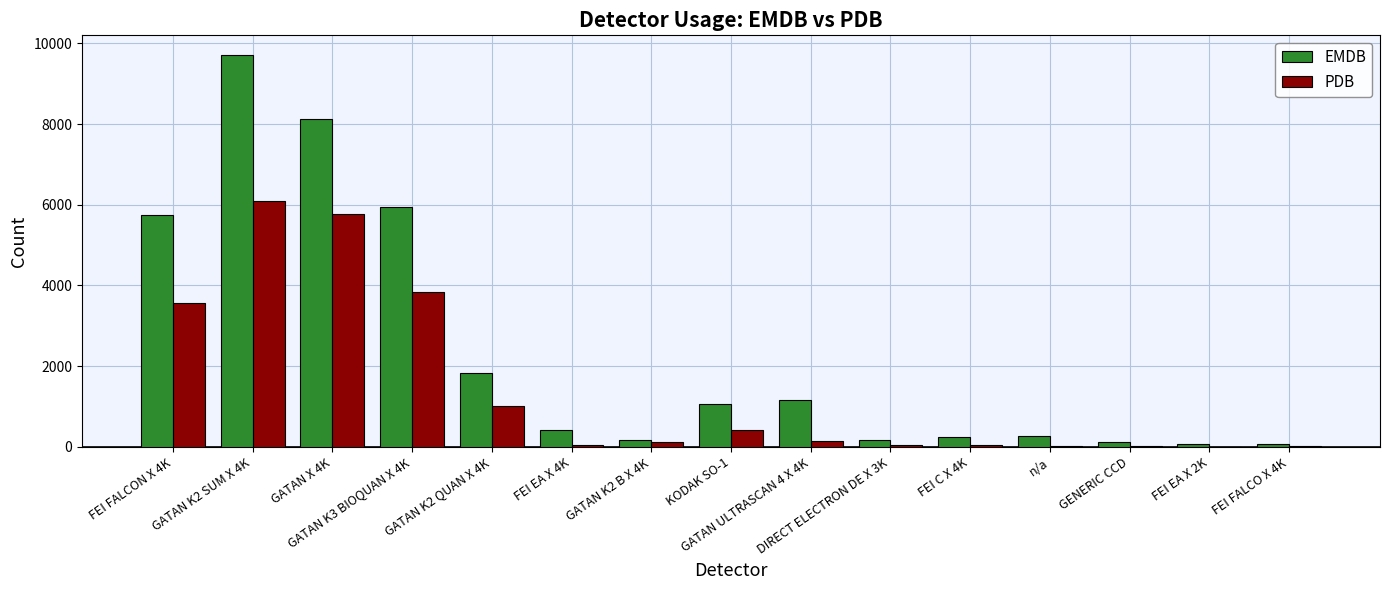

What is the highest value of the PDB series?

6101